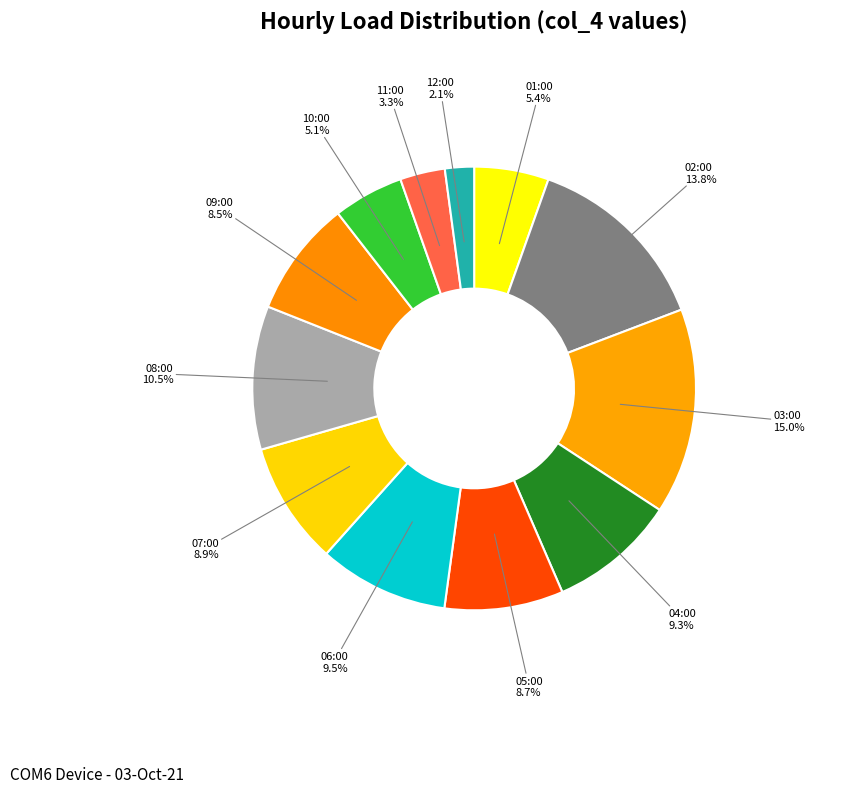

Does 09:00 account for over 50% of the chart?

No